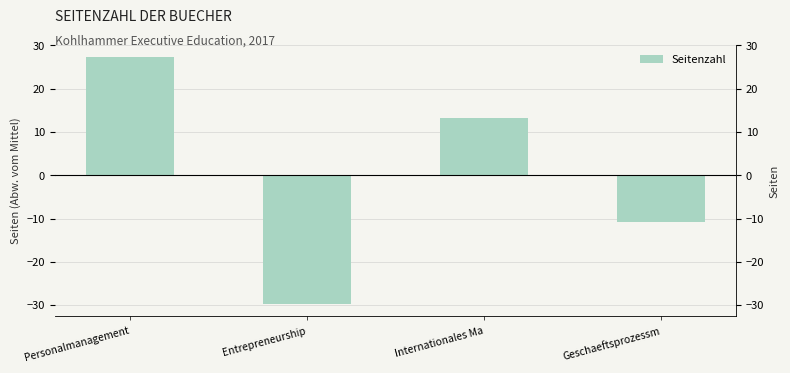

What is the greatest value displayed?

27.2